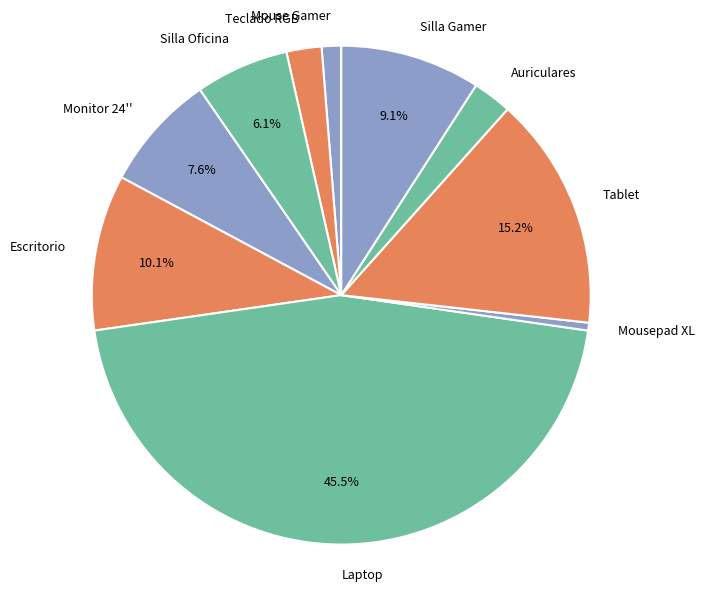

True or false: Teclado RGB accounts for 2% of the total.

True